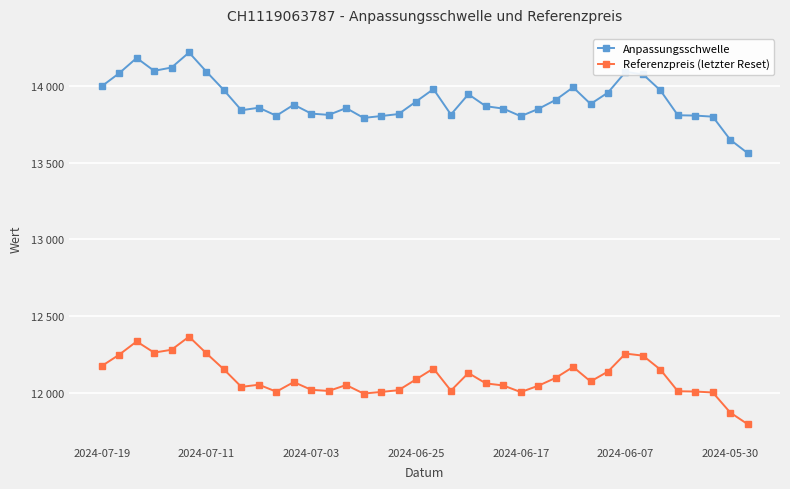

What is the maximum value shown in the chart?

14220.0